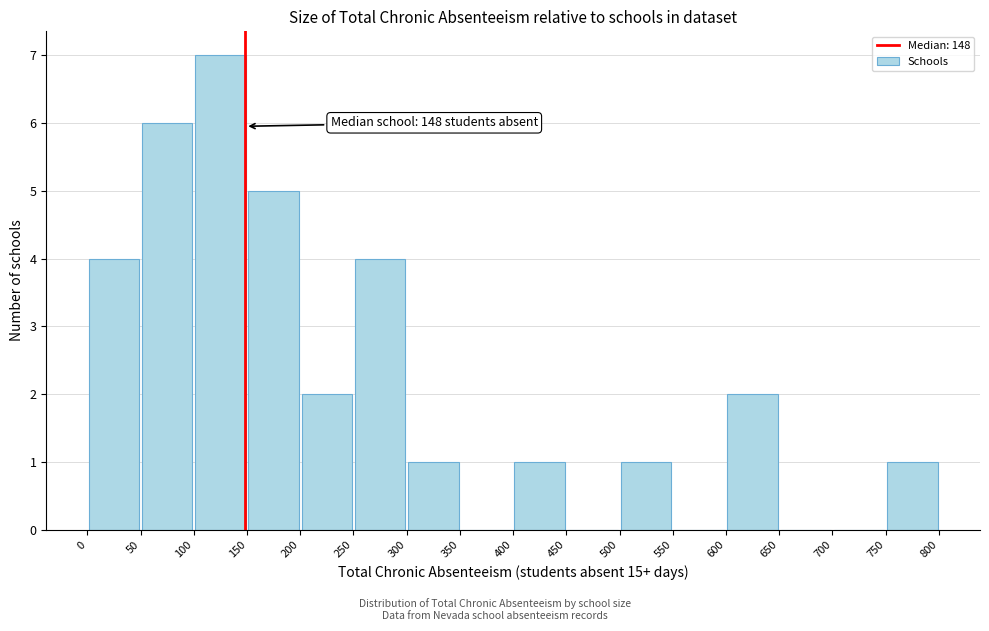

Which range on the x-axis has the tallest bar?

100 to 150